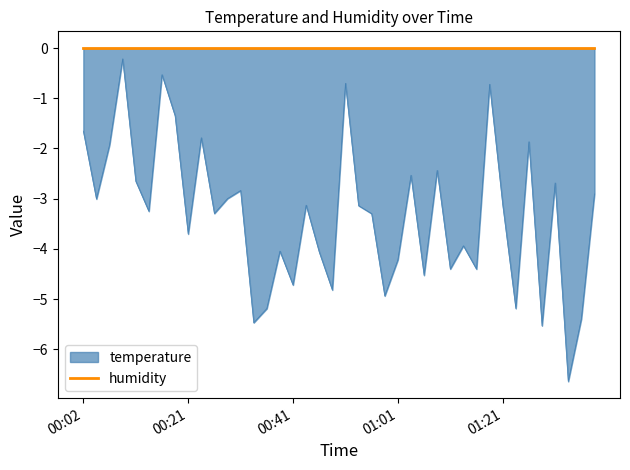

The humidity series shows 0.6 at 2023-03-01T00:14:30. True or false?

False